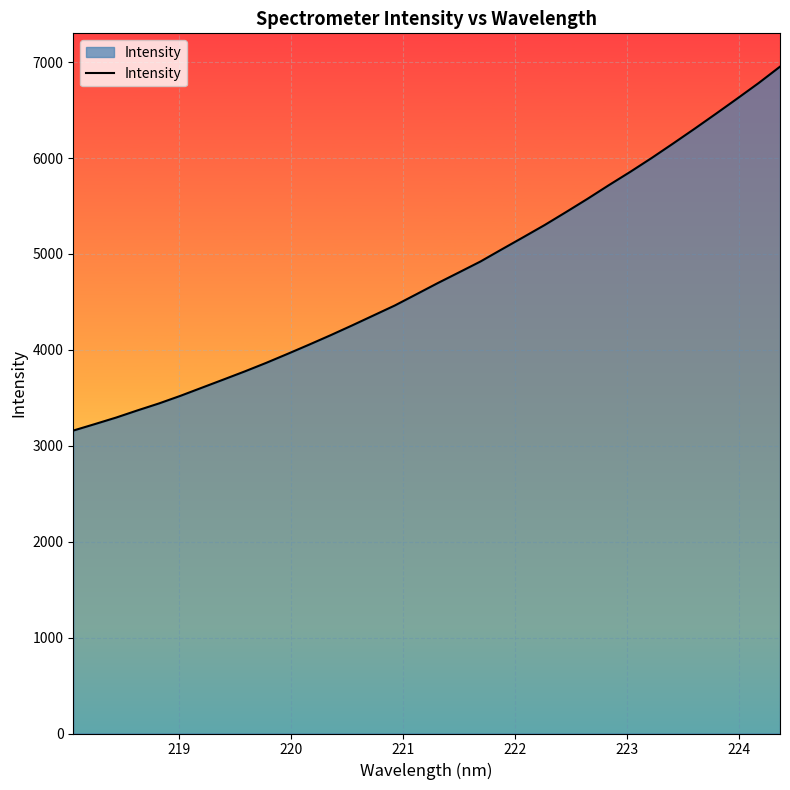

How many values exceed 4695?

17